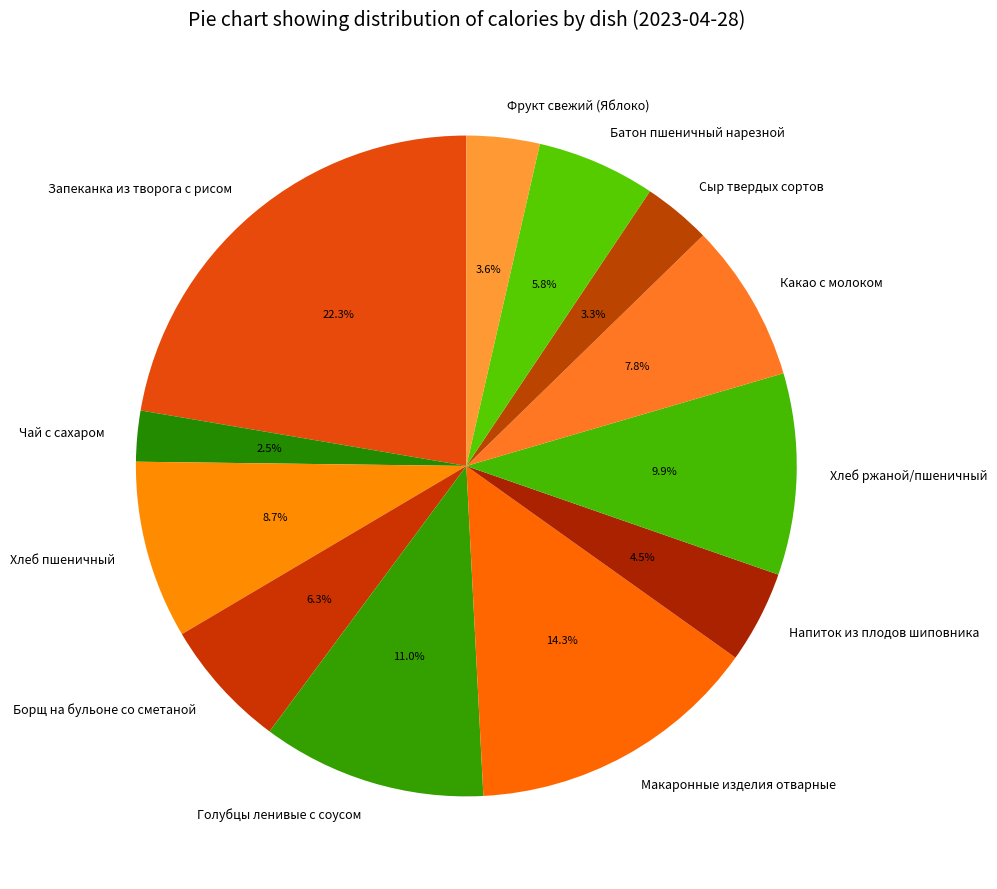

The Хлеб пшеничный slice represents 9% of the pie. True or false?

True